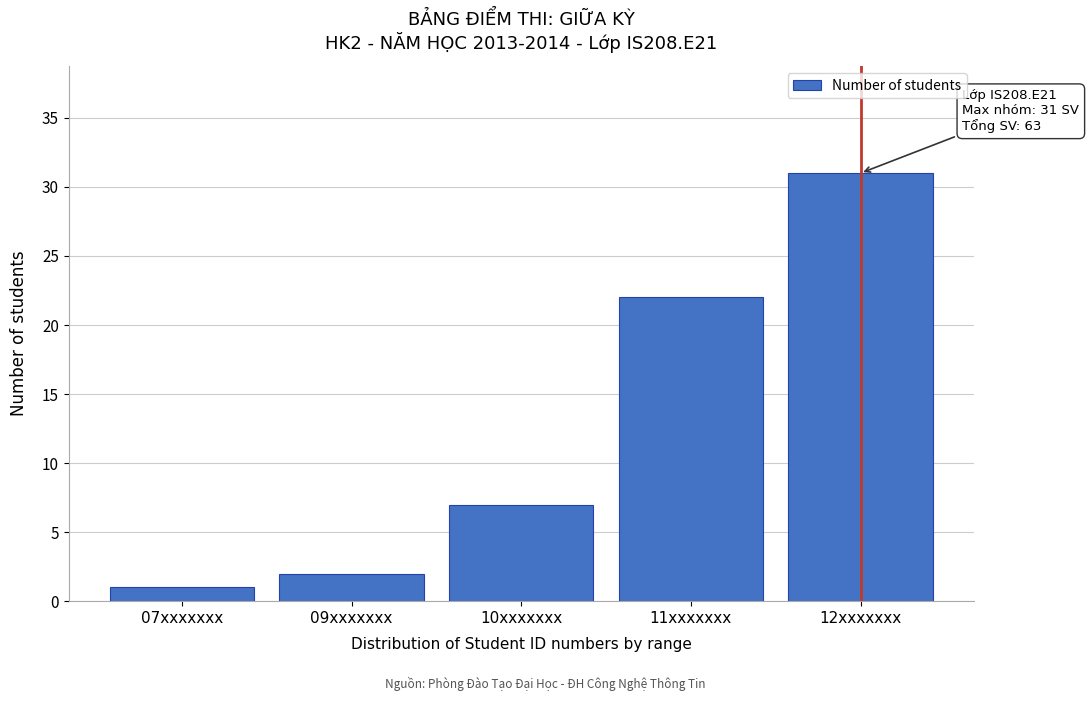

Reading left to right, transcribe all the data shown in this chart.

07xxxxxxx=1	09xxxxxxx=2	10xxxxxxx=7	11xxxxxxx=22	12xxxxxxx=31